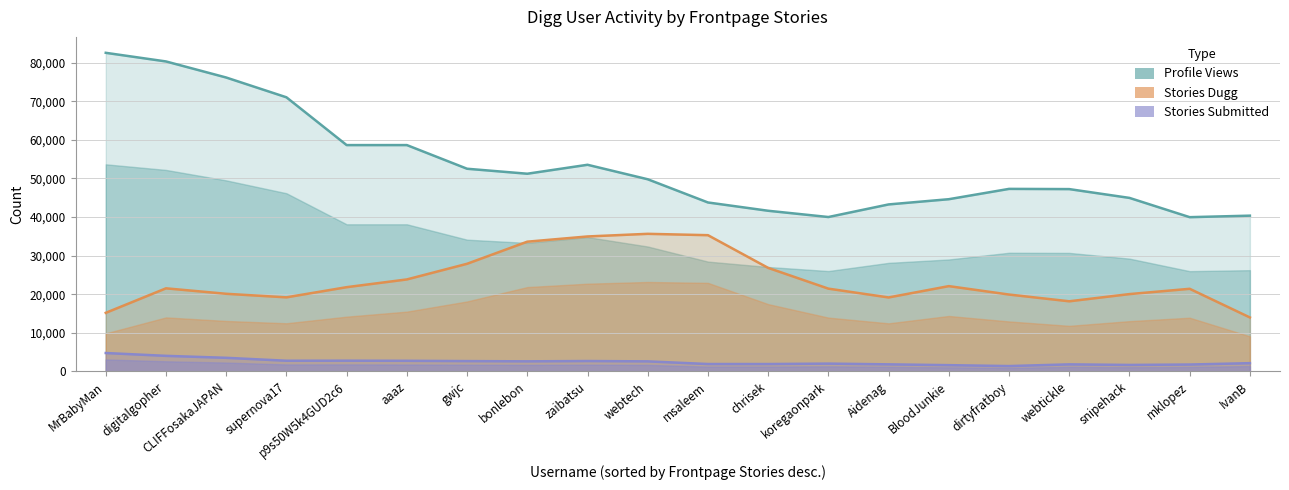

In Stories Submitted, how many points are higher than both neighbors (excluding endpoints)?

4